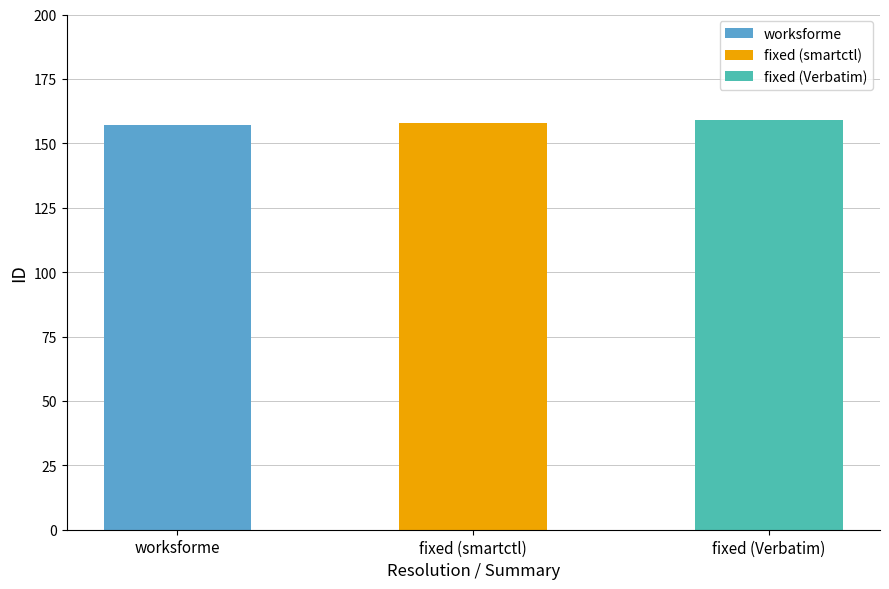

How many values are below 158?

1